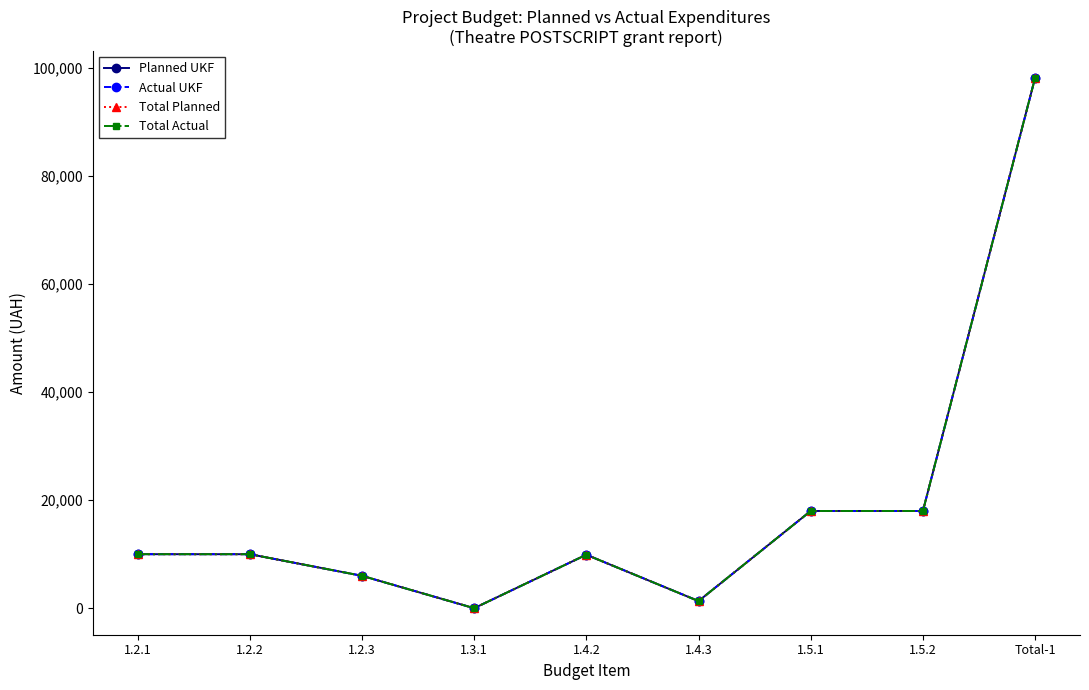

True or false: Planned UKF and Total Planned intersect in this chart.

False